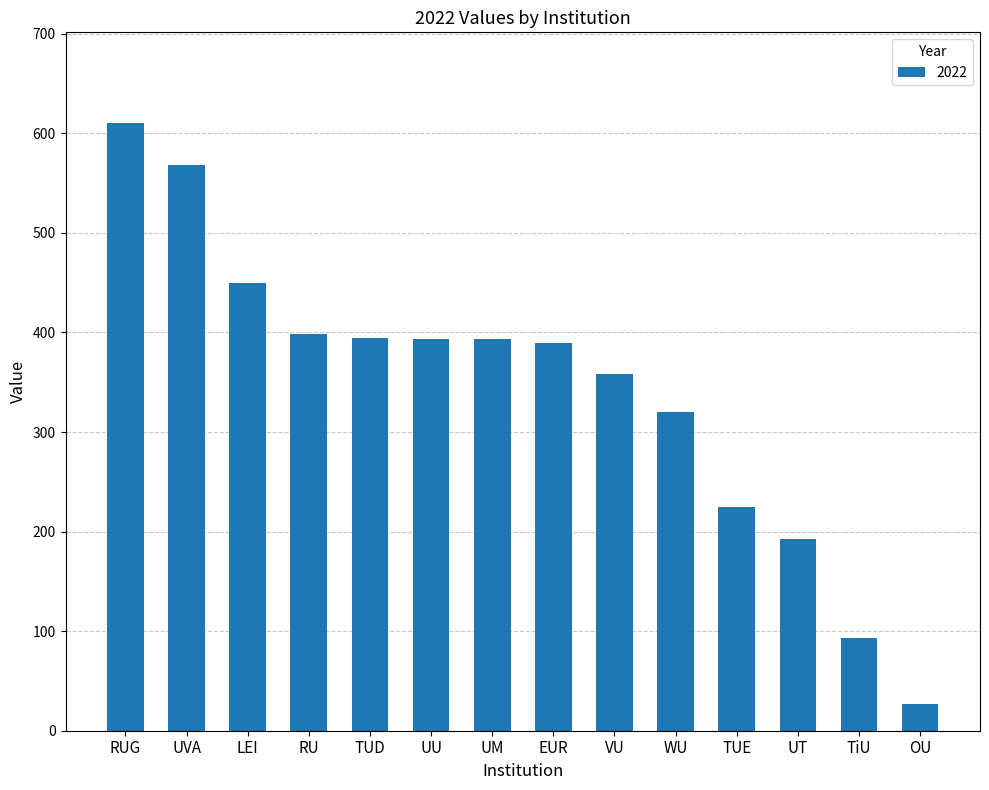

What is the label of the 5th bar from the left?

TUD